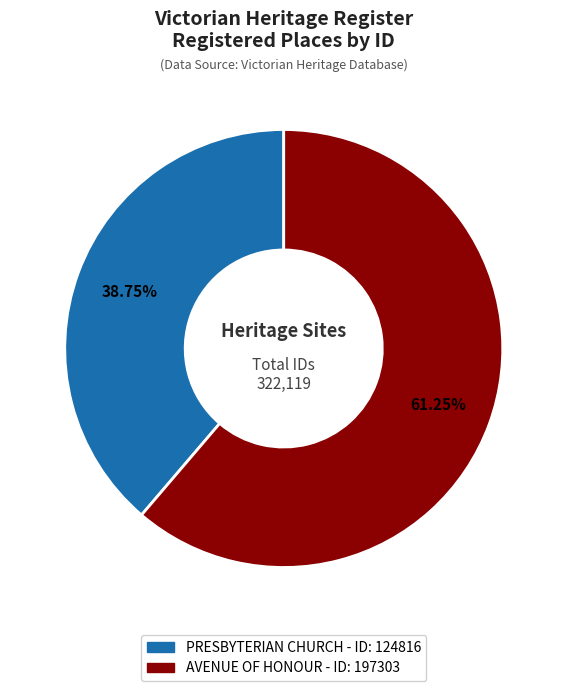

True or false: AVENUE OF HONOUR accounts for 49% of the total.

False